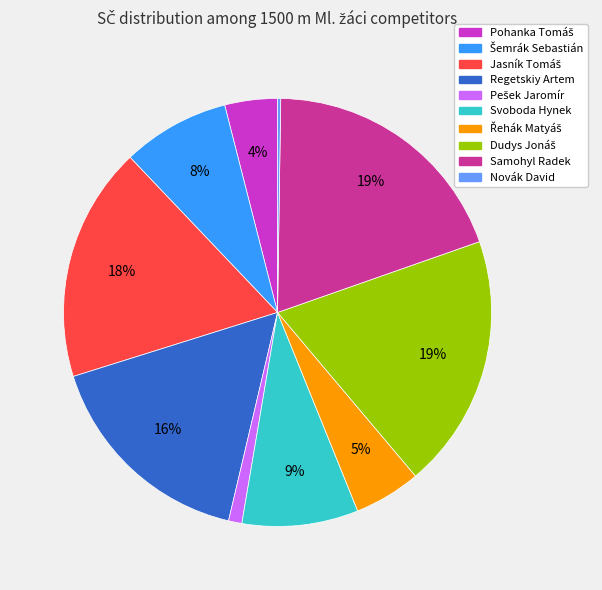

To the nearest percent, what is the average slice percentage?

10%